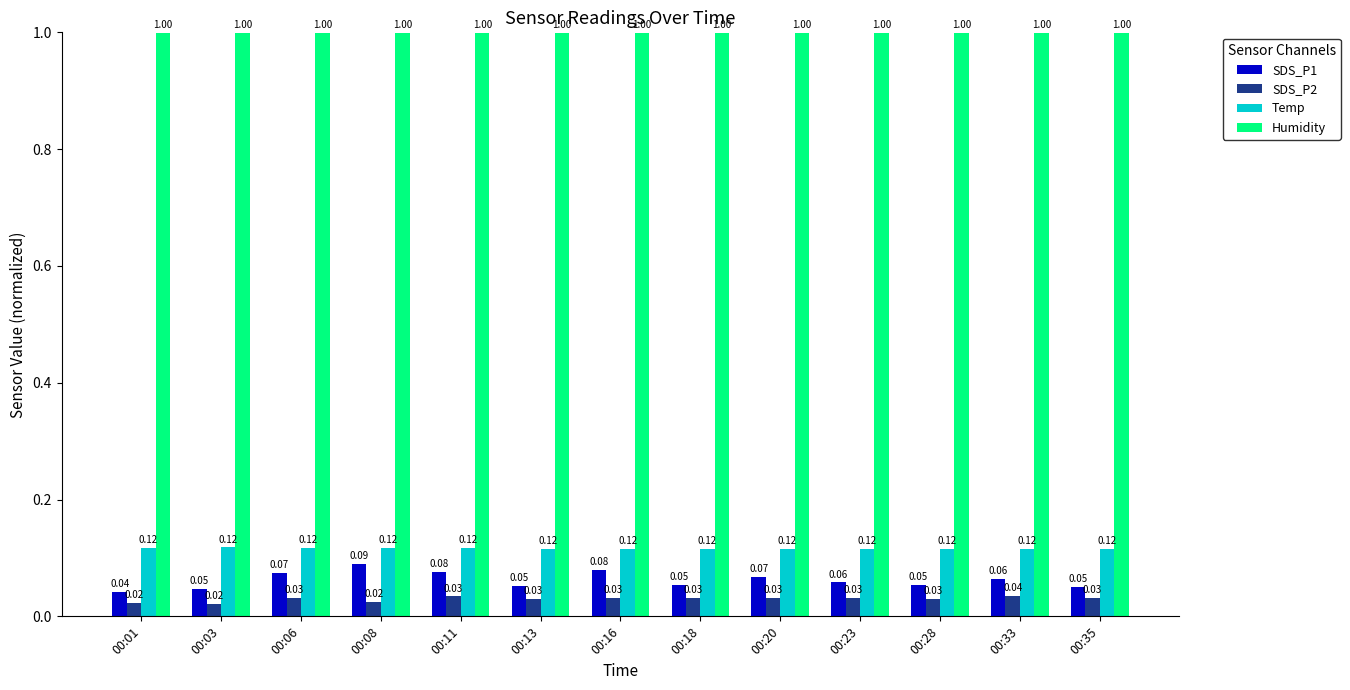

Rank the series at 00:35 from highest to lowest value.

Humidity, Temp, SDS_P1, SDS_P2